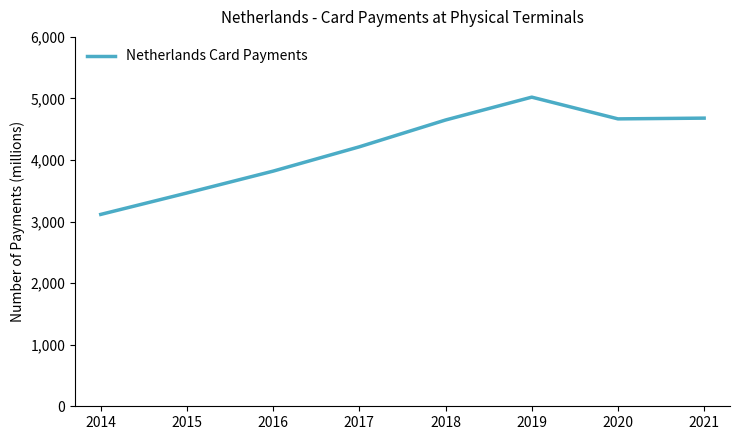

Does the chart have visible grid lines?

No